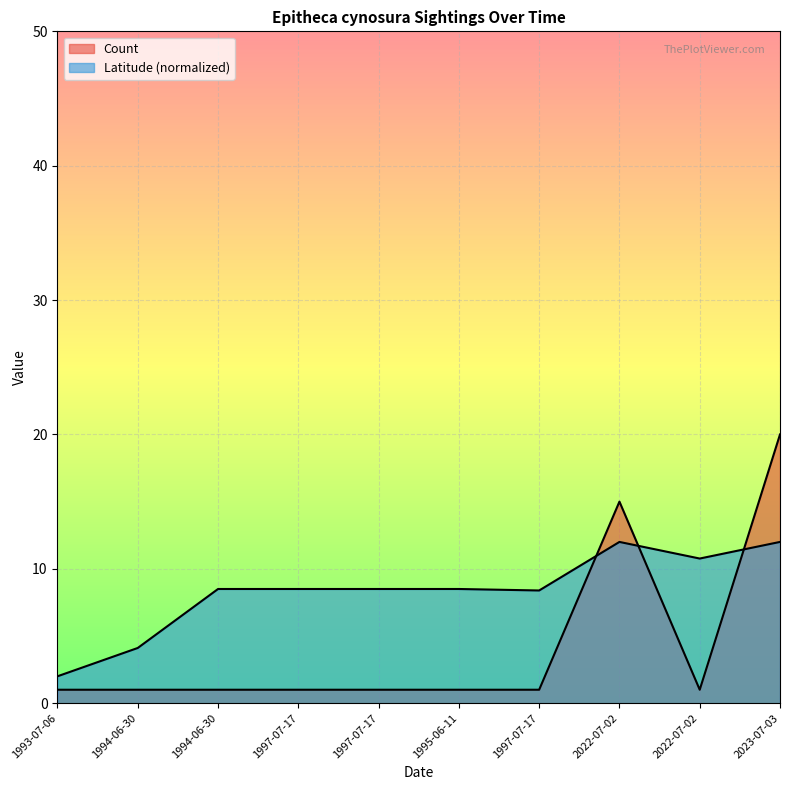

How many interior local peaks does the Count series have?

1